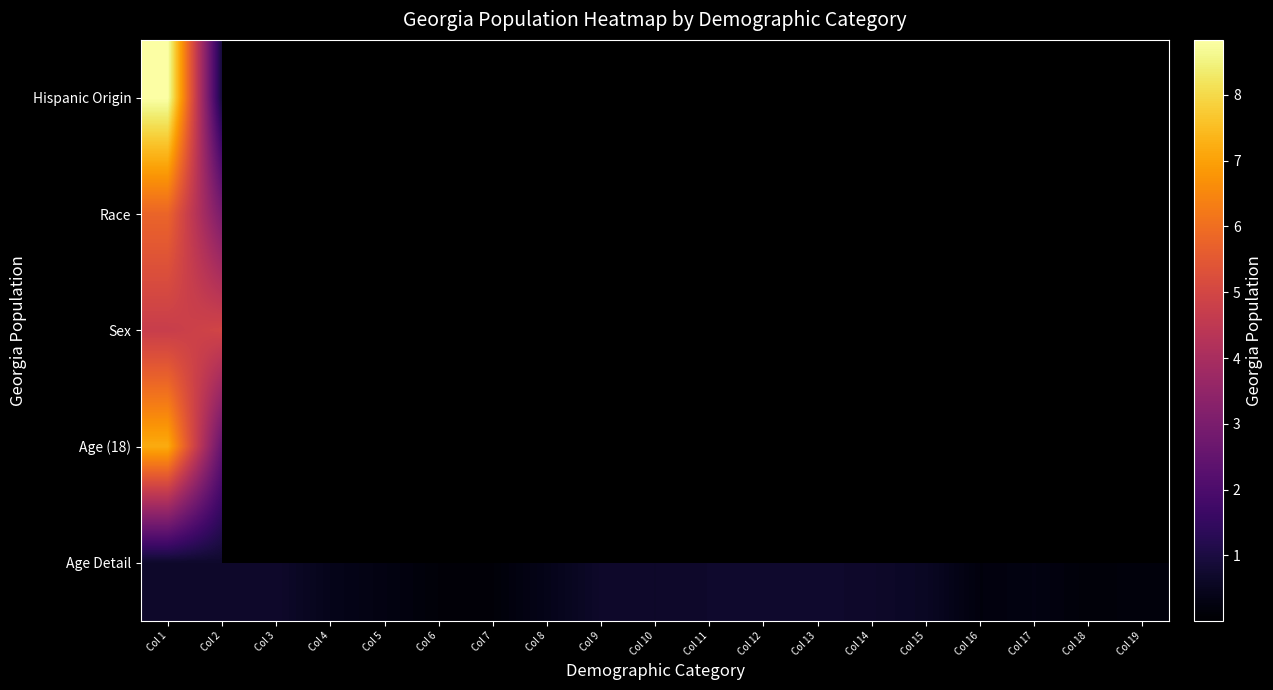

How many values in Race are above zero?

7